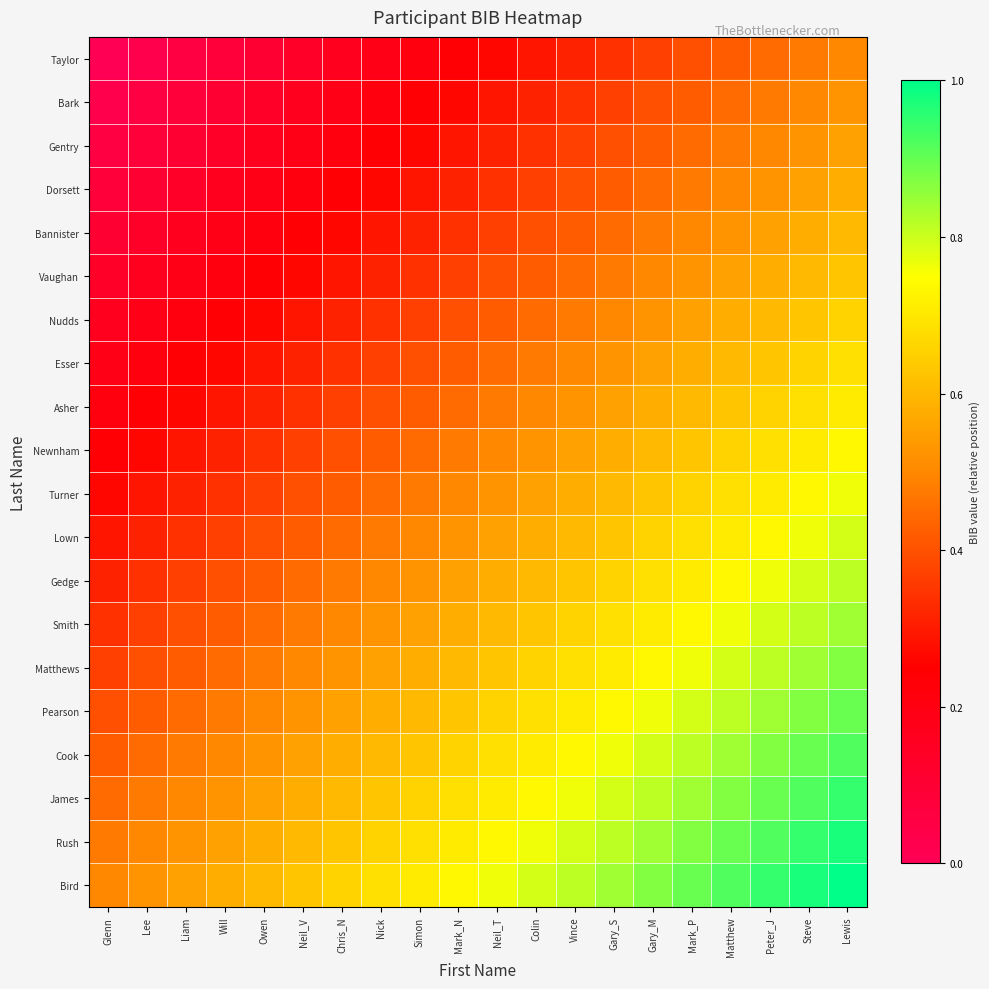

Reading right to left, list all the values displayed in this chart.

Taylor: Lewis=0.5	Steve=0.5	Peter_J=0.4	Matthew=0.4	Mark_P=0.4	Gary_M=0.4	Gary_S=0.3	Vince=0.3	Colin=0.3	Neil_T=0.3	Mark_N=0.2	Simon=0.2	Nick=0.2	Chris_N=0.2	Neil_V=0.1	Owen=0.1	Will=0.1	Liam=0.1	Lee=0.0	Glenn=0.0
Bark: Lewis=0.5	Steve=0.5	Peter_J=0.5	Matthew=0.4	Mark_P=0.4	Gary_M=0.4	Gary_S=0.4	Vince=0.3	Colin=0.3	Neil_T=0.3	Mark_N=0.3	Simon=0.2	Nick=0.2	Chris_N=0.2	Neil_V=0.2	Owen=0.1	Will=0.1	Liam=0.1	Lee=0.1	Glenn=0.0
Gentry: Lewis=0.6	Steve=0.5	Peter_J=0.5	Matthew=0.5	Mark_P=0.4	Gary_M=0.4	Gary_S=0.4	Vince=0.4	Colin=0.3	Neil_T=0.3	Mark_N=0.3	Simon=0.3	Nick=0.2	Chris_N=0.2	Neil_V=0.2	Owen=0.2	Will=0.1	Liam=0.1	Lee=0.1	Glenn=0.1
Dorsett: Lewis=0.6	Steve=0.6	Peter_J=0.5	Matthew=0.5	Mark_P=0.5	Gary_M=0.4	Gary_S=0.4	Vince=0.4	Colin=0.4	Neil_T=0.3	Mark_N=0.3	Simon=0.3	Nick=0.3	Chris_N=0.2	Neil_V=0.2	Owen=0.2	Will=0.2	Liam=0.1	Lee=0.1	Glenn=0.1
Bannister: Lewis=0.6	Steve=0.6	Peter_J=0.6	Matthew=0.5	Mark_P=0.5	Gary_M=0.5	Gary_S=0.4	Vince=0.4	Colin=0.4	Neil_T=0.4	Mark_N=0.3	Simon=0.3	Nick=0.3	Chris_N=0.3	Neil_V=0.2	Owen=0.2	Will=0.2	Liam=0.2	Lee=0.1	Glenn=0.1
Vaughan: Lewis=0.6	Steve=0.6	Peter_J=0.6	Matthew=0.6	Mark_P=0.5	Gary_M=0.5	Gary_S=0.5	Vince=0.4	Colin=0.4	Neil_T=0.4	Mark_N=0.4	Simon=0.3	Nick=0.3	Chris_N=0.3	Neil_V=0.3	Owen=0.2	Will=0.2	Liam=0.2	Lee=0.2	Glenn=0.1
Nudds: Lewis=0.7	Steve=0.6	Peter_J=0.6	Matthew=0.6	Mark_P=0.6	Gary_M=0.5	Gary_S=0.5	Vince=0.5	Colin=0.4	Neil_T=0.4	Mark_N=0.4	Simon=0.4	Nick=0.3	Chris_N=0.3	Neil_V=0.3	Owen=0.3	Will=0.2	Liam=0.2	Lee=0.2	Glenn=0.2
Esser: Lewis=0.7	Steve=0.7	Peter_J=0.6	Matthew=0.6	Mark_P=0.6	Gary_M=0.6	Gary_S=0.5	Vince=0.5	Colin=0.5	Neil_T=0.4	Mark_N=0.4	Simon=0.4	Nick=0.4	Chris_N=0.3	Neil_V=0.3	Owen=0.3	Will=0.3	Liam=0.2	Lee=0.2	Glenn=0.2
Asher: Lewis=0.7	Steve=0.7	Peter_J=0.7	Matthew=0.6	Mark_P=0.6	Gary_M=0.6	Gary_S=0.6	Vince=0.5	Colin=0.5	Neil_T=0.5	Mark_N=0.4	Simon=0.4	Nick=0.4	Chris_N=0.4	Neil_V=0.3	Owen=0.3	Will=0.3	Liam=0.3	Lee=0.2	Glenn=0.2
Newnham: Lewis=0.7	Steve=0.7	Peter_J=0.7	Matthew=0.7	Mark_P=0.6	Gary_M=0.6	Gary_S=0.6	Vince=0.6	Colin=0.5	Neil_T=0.5	Mark_N=0.5	Simon=0.4	Nick=0.4	Chris_N=0.4	Neil_V=0.4	Owen=0.3	Will=0.3	Liam=0.3	Lee=0.3	Glenn=0.2
Turner: Lewis=0.8	Steve=0.7	Peter_J=0.7	Matthew=0.7	Mark_P=0.7	Gary_M=0.6	Gary_S=0.6	Vince=0.6	Colin=0.6	Neil_T=0.5	Mark_N=0.5	Simon=0.5	Nick=0.4	Chris_N=0.4	Neil_V=0.4	Owen=0.4	Will=0.3	Liam=0.3	Lee=0.3	Glenn=0.3
Lown: Lewis=0.8	Steve=0.8	Peter_J=0.7	Matthew=0.7	Mark_P=0.7	Gary_M=0.7	Gary_S=0.6	Vince=0.6	Colin=0.6	Neil_T=0.6	Mark_N=0.5	Simon=0.5	Nick=0.5	Chris_N=0.4	Neil_V=0.4	Owen=0.4	Will=0.4	Liam=0.3	Lee=0.3	Glenn=0.3
Gedge: Lewis=0.8	Steve=0.8	Peter_J=0.8	Matthew=0.7	Mark_P=0.7	Gary_M=0.7	Gary_S=0.7	Vince=0.6	Colin=0.6	Neil_T=0.6	Mark_N=0.6	Simon=0.5	Nick=0.5	Chris_N=0.5	Neil_V=0.4	Owen=0.4	Will=0.4	Liam=0.4	Lee=0.3	Glenn=0.3
Smith: Lewis=0.8	Steve=0.8	Peter_J=0.8	Matthew=0.8	Mark_P=0.7	Gary_M=0.7	Gary_S=0.7	Vince=0.7	Colin=0.6	Neil_T=0.6	Mark_N=0.6	Simon=0.6	Nick=0.5	Chris_N=0.5	Neil_V=0.5	Owen=0.4	Will=0.4	Liam=0.4	Lee=0.4	Glenn=0.3
Matthews: Lewis=0.9	Steve=0.8	Peter_J=0.8	Matthew=0.8	Mark_P=0.8	Gary_M=0.7	Gary_S=0.7	Vince=0.7	Colin=0.7	Neil_T=0.6	Mark_N=0.6	Simon=0.6	Nick=0.6	Chris_N=0.5	Neil_V=0.5	Owen=0.5	Will=0.4	Liam=0.4	Lee=0.4	Glenn=0.4
Pearson: Lewis=0.9	Steve=0.9	Peter_J=0.8	Matthew=0.8	Mark_P=0.8	Gary_M=0.8	Gary_S=0.7	Vince=0.7	Colin=0.7	Neil_T=0.7	Mark_N=0.6	Simon=0.6	Nick=0.6	Chris_N=0.6	Neil_V=0.5	Owen=0.5	Will=0.5	Liam=0.4	Lee=0.4	Glenn=0.4
Cook: Lewis=0.9	Steve=0.9	Peter_J=0.9	Matthew=0.8	Mark_P=0.8	Gary_M=0.8	Gary_S=0.8	Vince=0.7	Colin=0.7	Neil_T=0.7	Mark_N=0.7	Simon=0.6	Nick=0.6	Chris_N=0.6	Neil_V=0.6	Owen=0.5	Will=0.5	Liam=0.5	Lee=0.4	Glenn=0.4
James: Lewis=0.9	Steve=0.9	Peter_J=0.9	Matthew=0.9	Mark_P=0.8	Gary_M=0.8	Gary_S=0.8	Vince=0.8	Colin=0.7	Neil_T=0.7	Mark_N=0.7	Simon=0.7	Nick=0.6	Chris_N=0.6	Neil_V=0.6	Owen=0.6	Will=0.5	Liam=0.5	Lee=0.5	Glenn=0.4
Rush: Lewis=1.0	Steve=0.9	Peter_J=0.9	Matthew=0.9	Mark_P=0.9	Gary_M=0.8	Gary_S=0.8	Vince=0.8	Colin=0.8	Neil_T=0.7	Mark_N=0.7	Simon=0.7	Nick=0.7	Chris_N=0.6	Neil_V=0.6	Owen=0.6	Will=0.6	Liam=0.5	Lee=0.5	Glenn=0.5
Bird: Lewis=1.0	Steve=1.0	Peter_J=0.9	Matthew=0.9	Mark_P=0.9	Gary_M=0.9	Gary_S=0.8	Vince=0.8	Colin=0.8	Neil_T=0.8	Mark_N=0.7	Simon=0.7	Nick=0.7	Chris_N=0.7	Neil_V=0.6	Owen=0.6	Will=0.6	Liam=0.6	Lee=0.5	Glenn=0.5